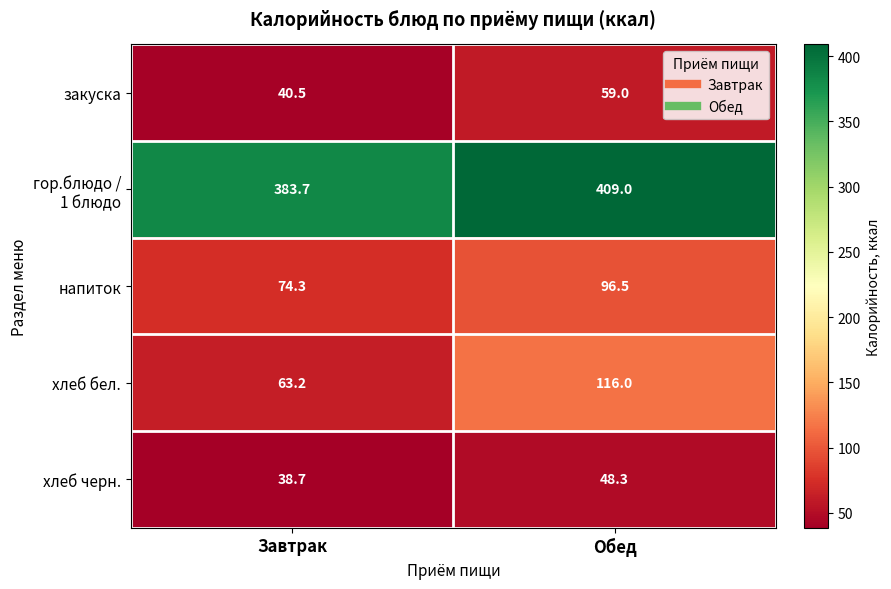

The напиток series shows 96.5 at Обед. True or false?

True